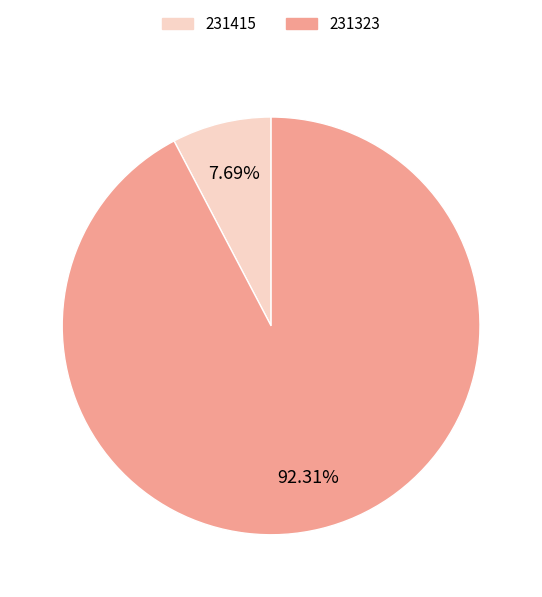

Count the number of slices in the pie.

2